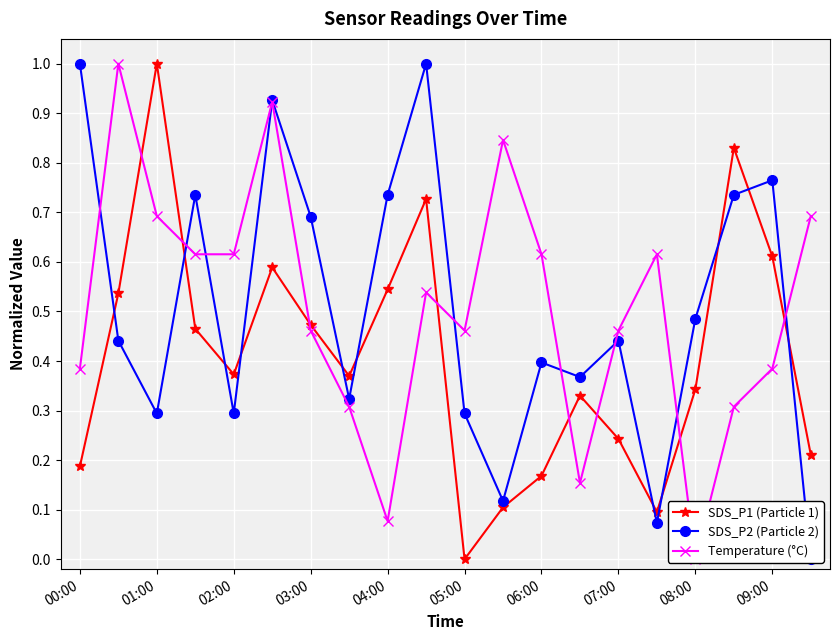

The value of SDS_P1 (Particle 1) at 04:00 is 0.2. True or false?

False